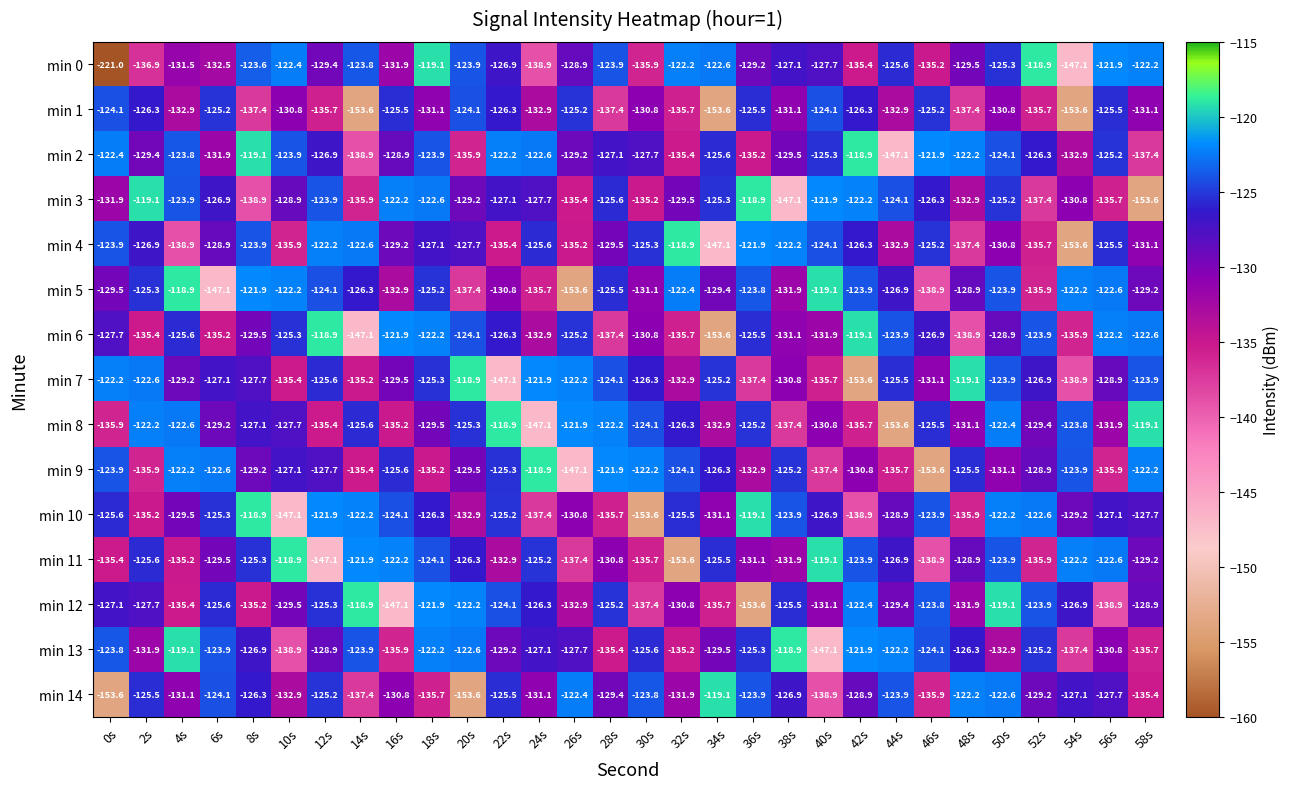

What is the difference between the min 7 values at 38s and 46s?

0.3